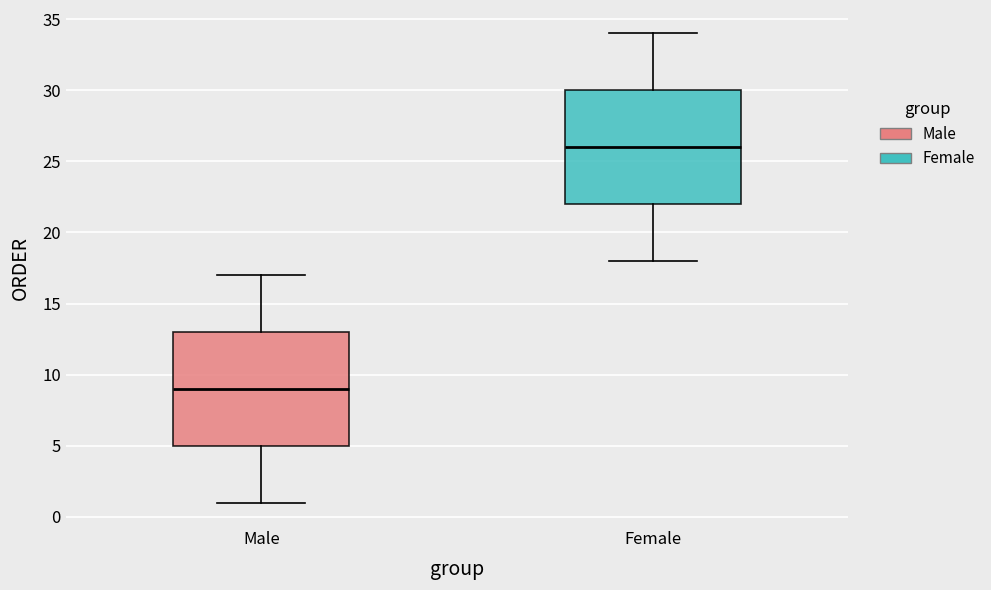

Reading left to right, read every box against the y-axis: the position of its median line, the range the box covers, and the ends of its whiskers. The values are not printed on the chart, so give them approximately, as read against the axis.

Male: median 9, box 5 to 13, whiskers 1 to 17
Female: median 26, box 22 to 30, whiskers 18 to 34